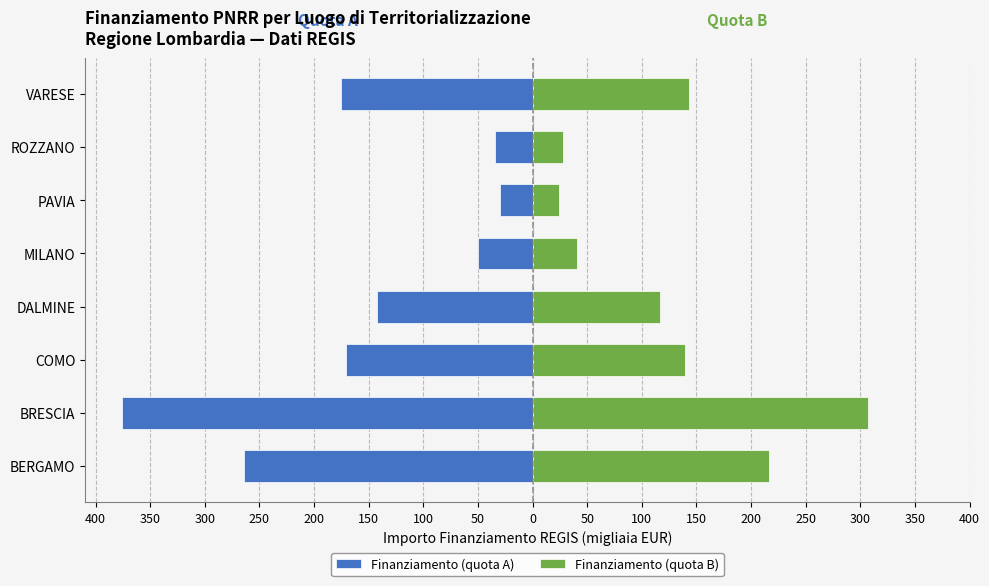

What is the minimum value shown in the chart?

-375.4